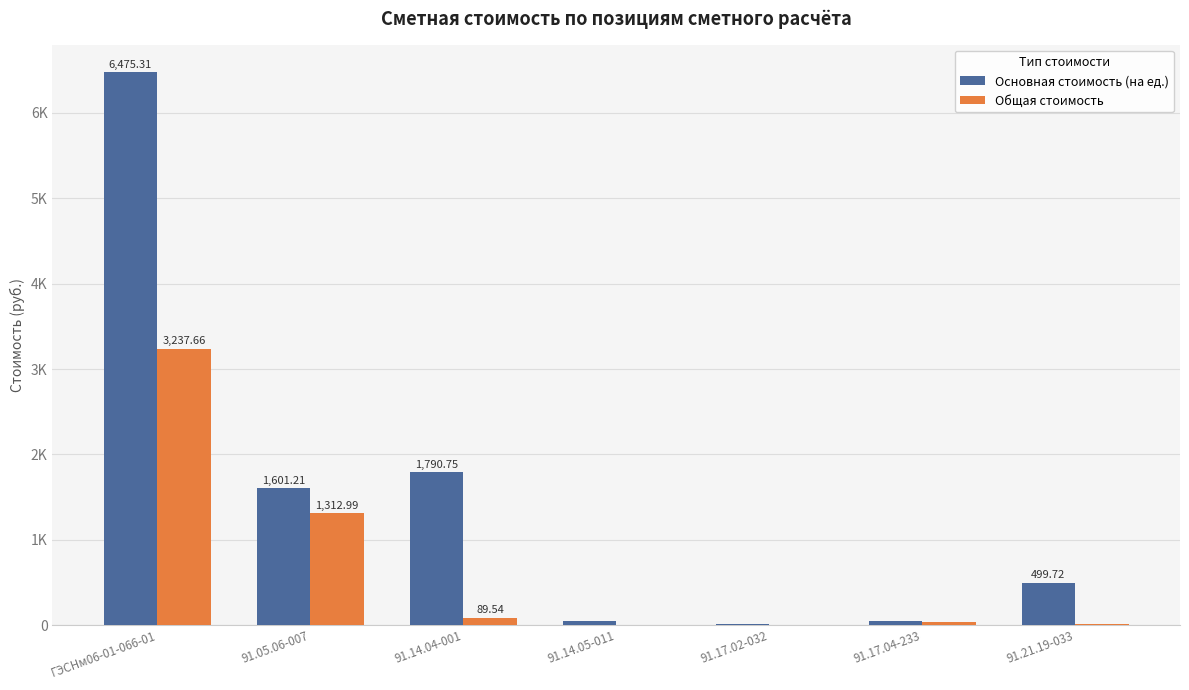

At which category is the sum across all series the highest?

ГЭСНм06-01-066-01